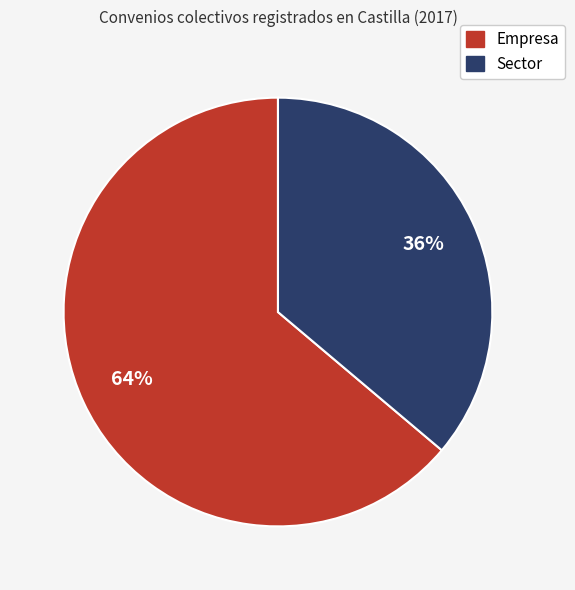

What is the ratio of the value at Empresa to the value at Sector?

1.8